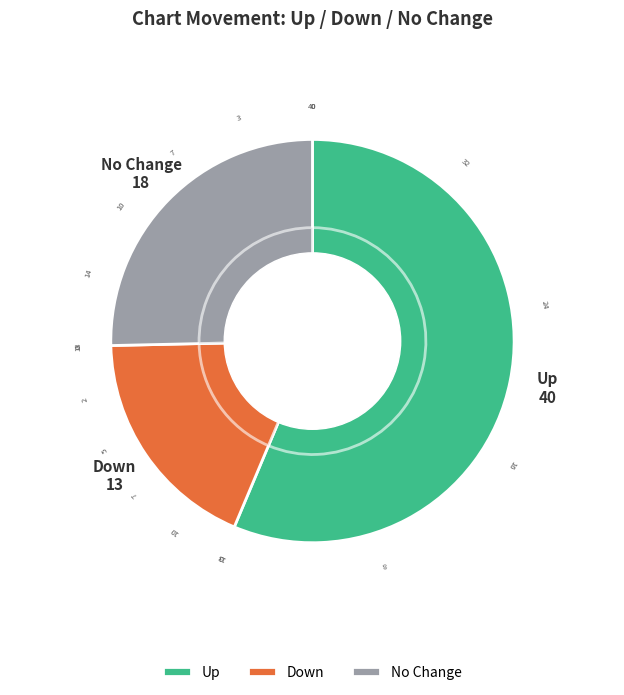

What is the change in value from down to -?

+5